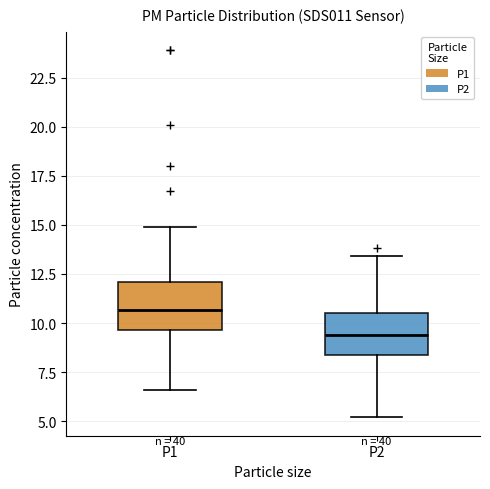

Which box has the lowest median line?

P2